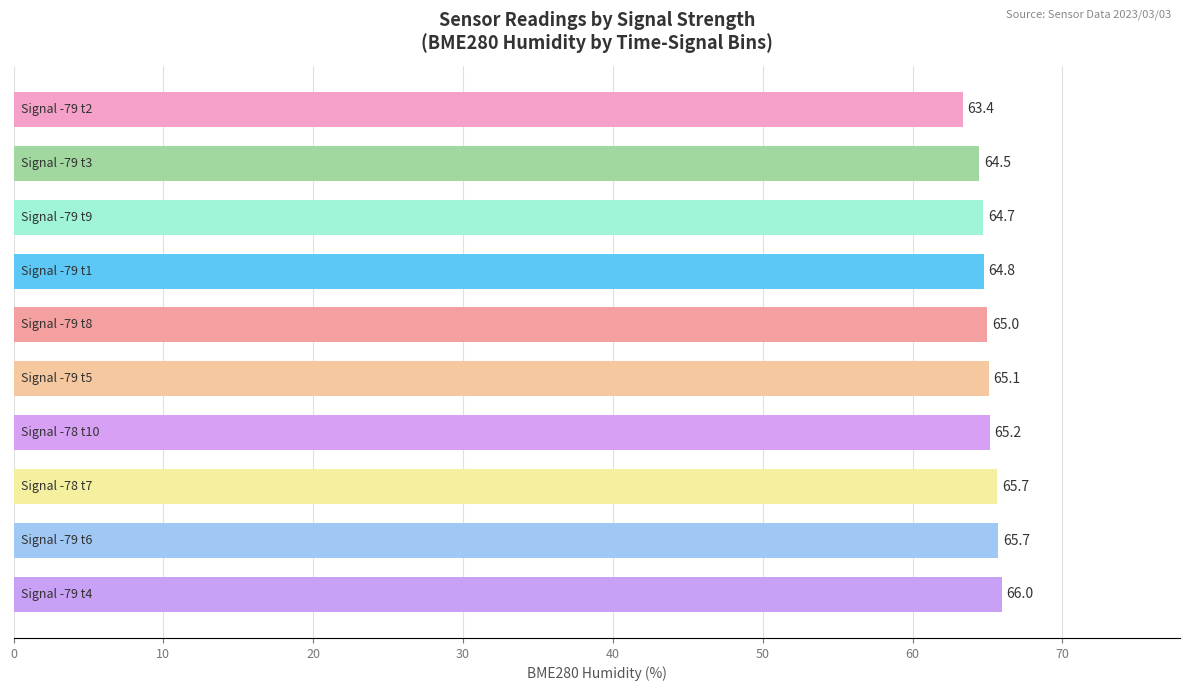

What is the maximum value shown in the chart?

66.0